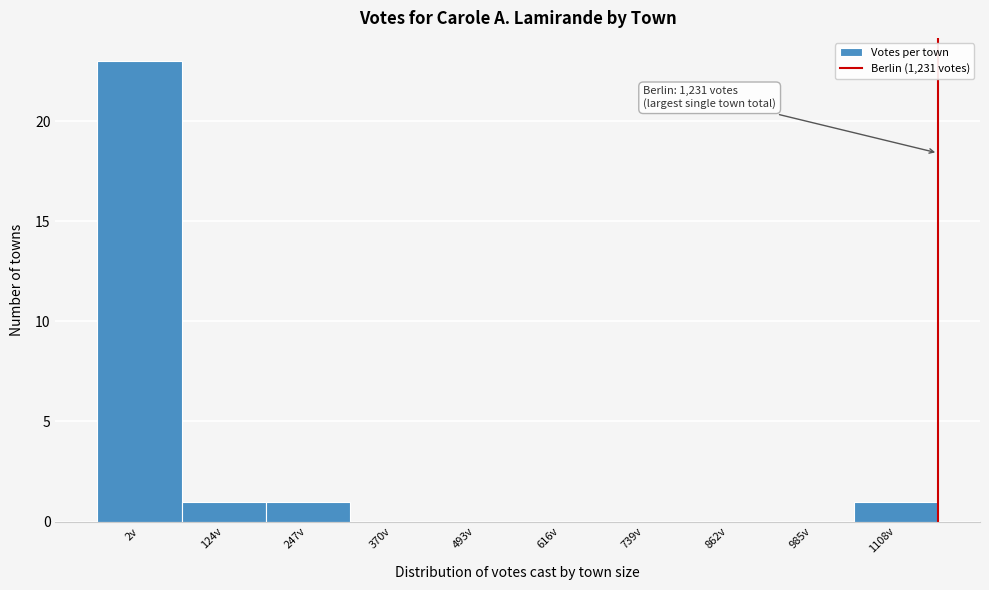

Reading left to right, list all the values displayed in this chart.

2v=23	124v=1	247v=1	370v=0	493v=0	616v=0	739v=0	862v=0	985v=0	1108v=1